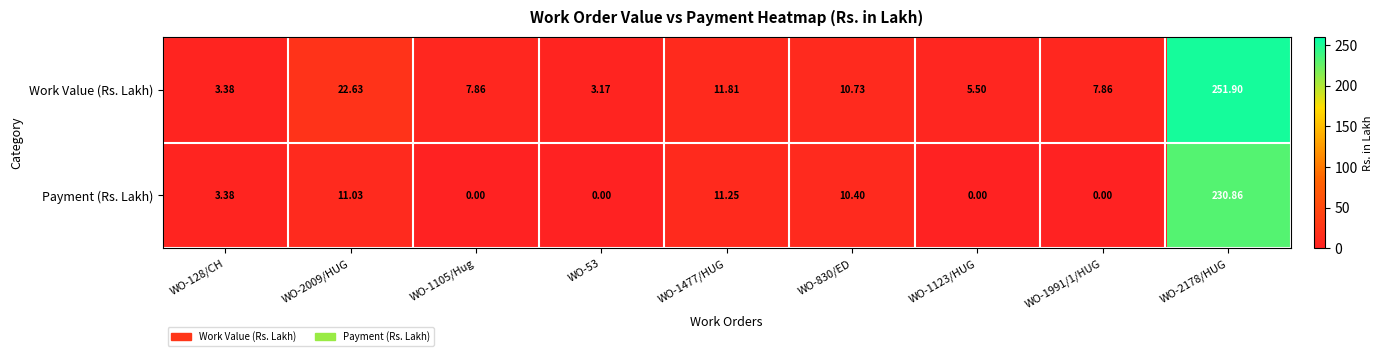

How many values in the Work Value (Rs. Lakh) series exceed 7?

6